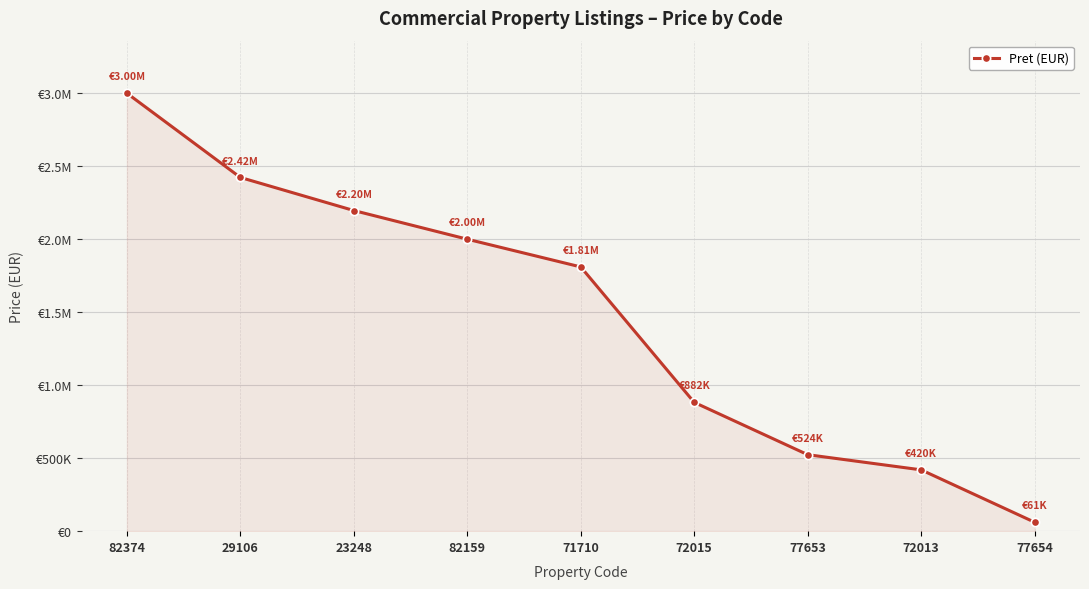

Reading right to left, transcribe all the data shown in this chart.

77654=61200	72013=420000	77653=523950	72015=882184	71710=1810000	82159=2000000	23248=2196400	29106=2422930	82374=3000000